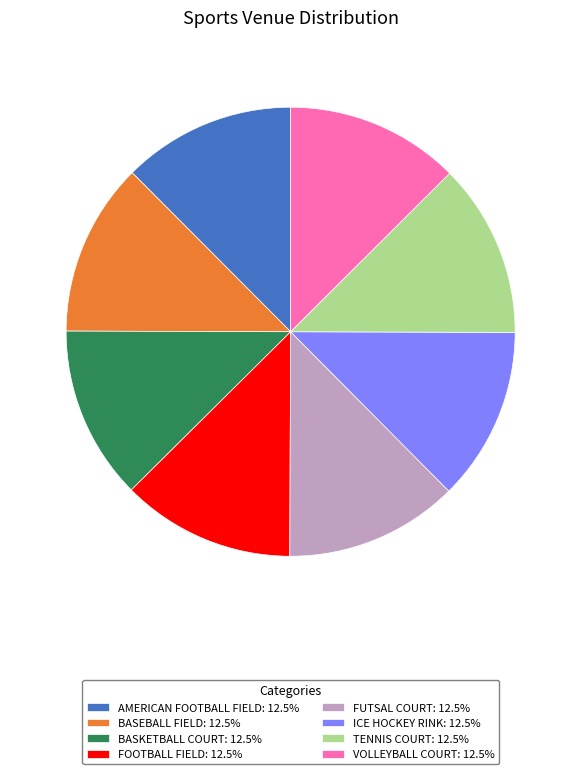

Does any single category account for the majority?

No